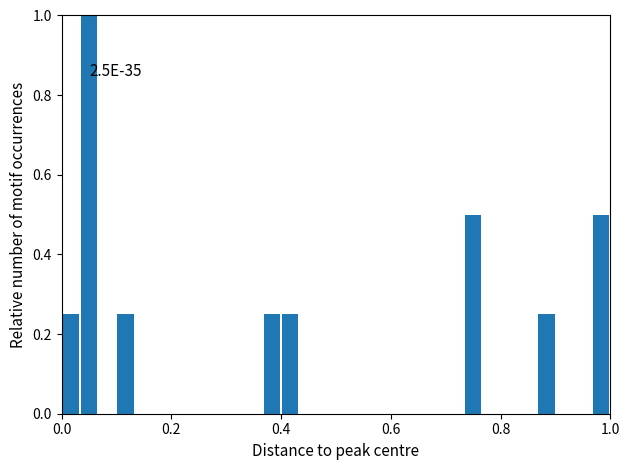

Around what value on the x-axis is the tallest bar? Give the approximate position of its centre, as read against the axis.

0.06